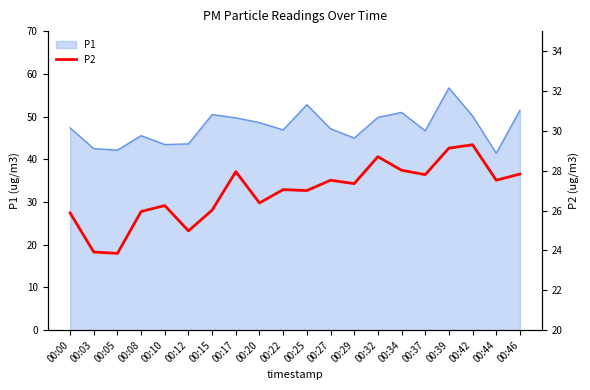

At which category does the data reach its first local valley?

00:05